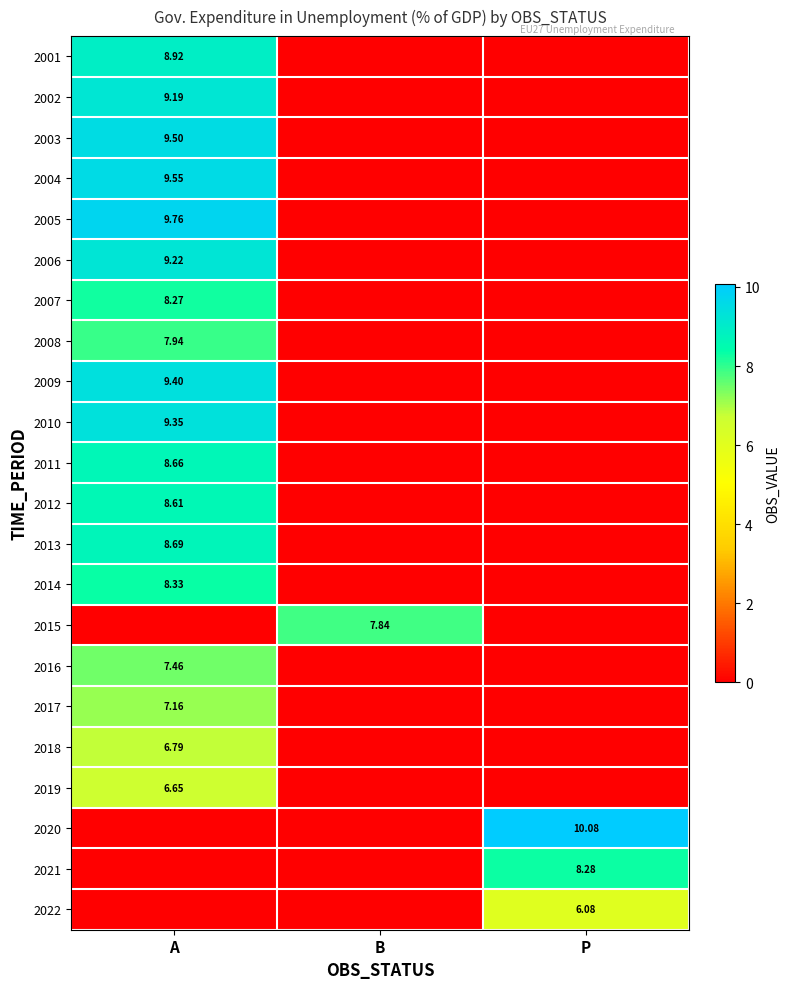

At how many categories does at least one series exceed 8?

2